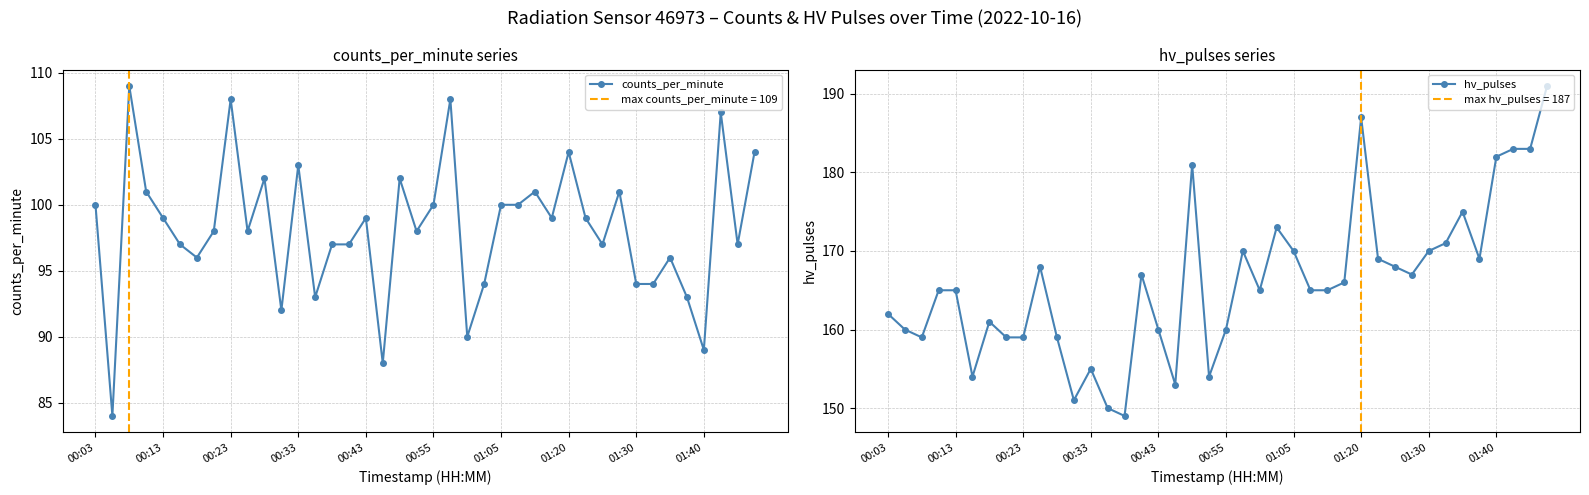

How many interior local valleys does the counts_per_minute series have?

12